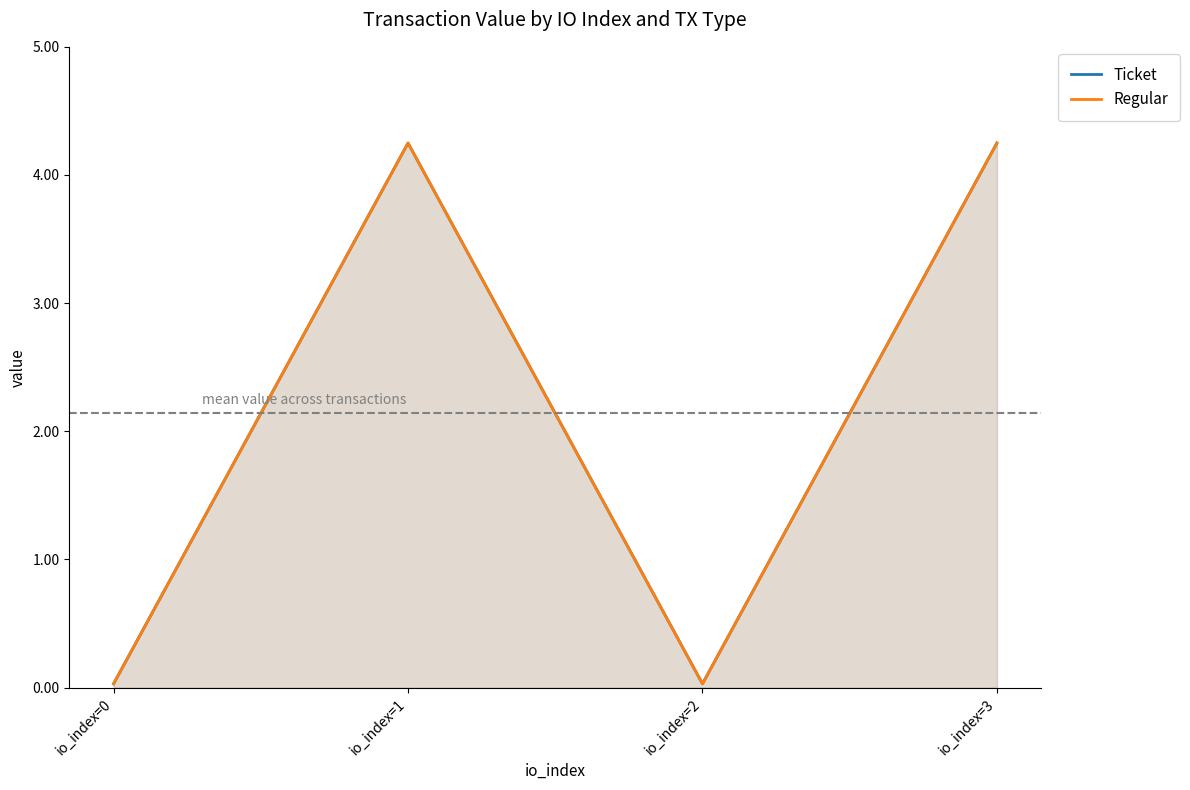

Is the value of Regular at io_index=3 greater than the value of Ticket at io_index=0?

Yes